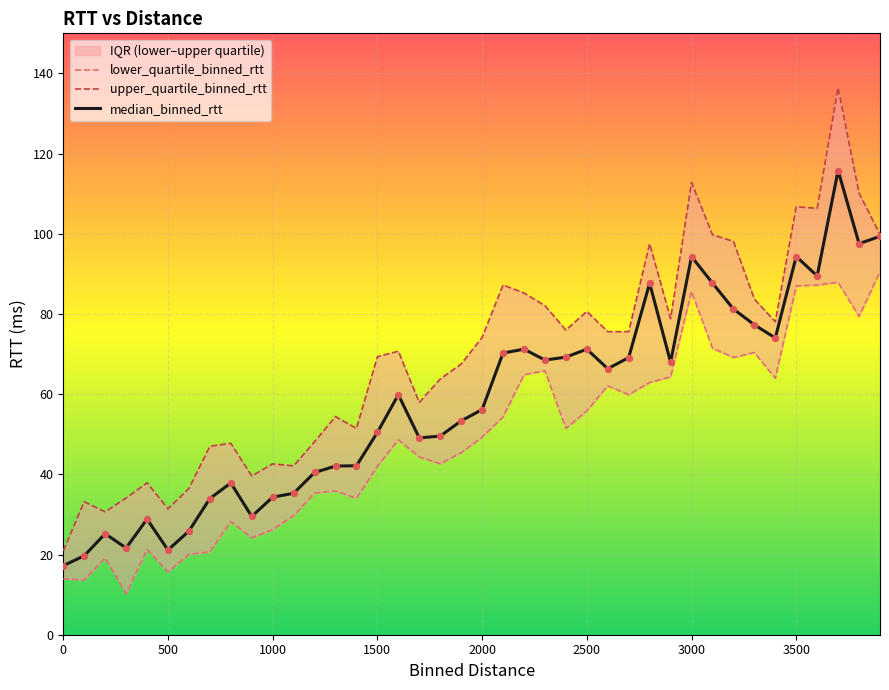

Which series reaches the minimum Y coordinate?

lower_quartile_binned_rtt